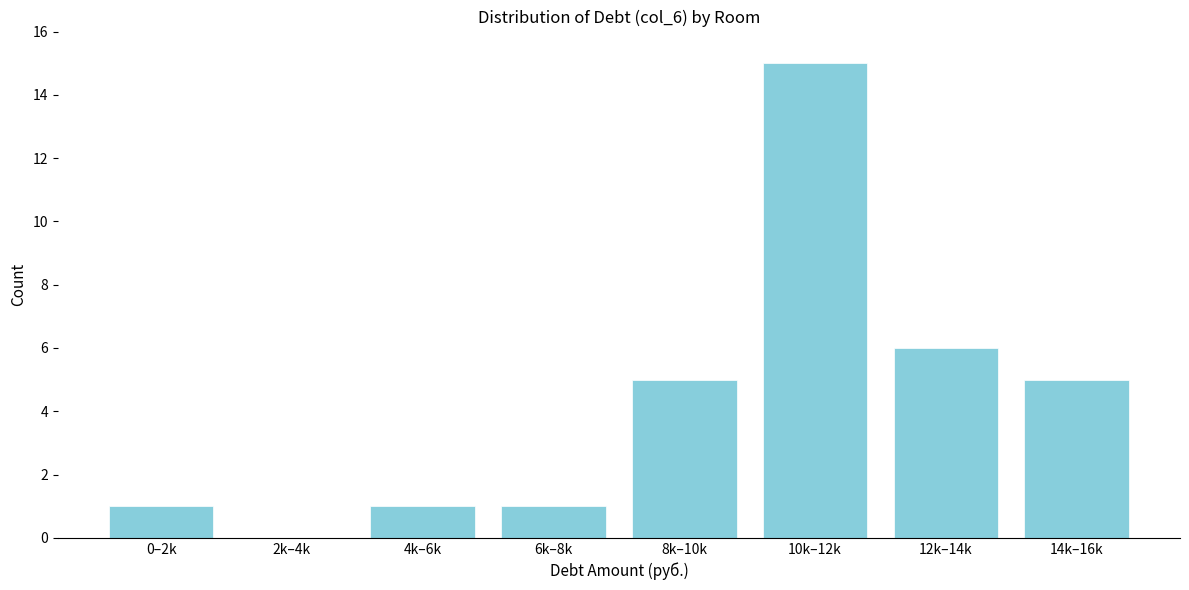

Reading right to left, what are all the values shown in this chart?

14k–16k=5	12k–14k=6	10k–12k=15	8k–10k=5	6k–8k=1	4k–6k=1	2k–4k=0	0–2k=1